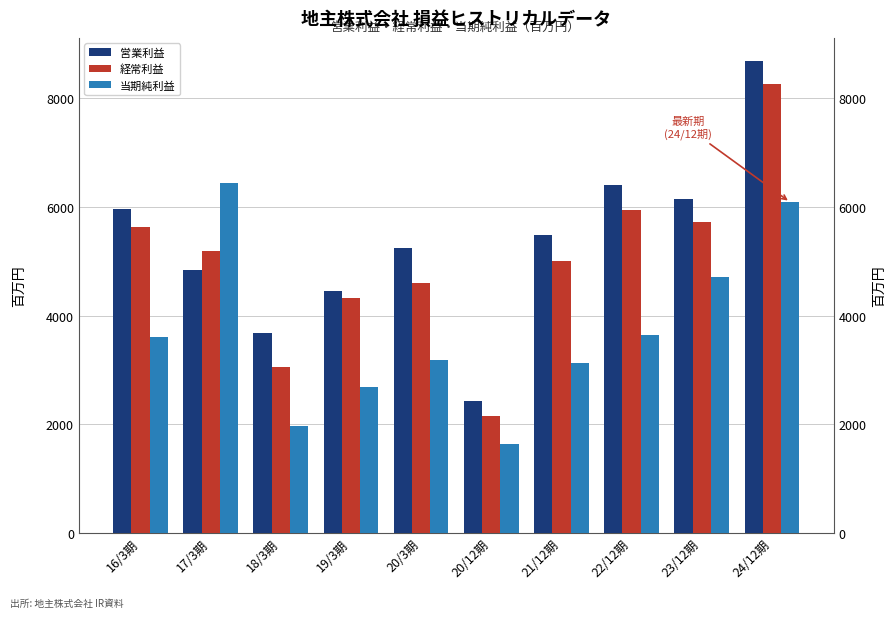

How many values in the 経常利益 series exceed 5181?

4